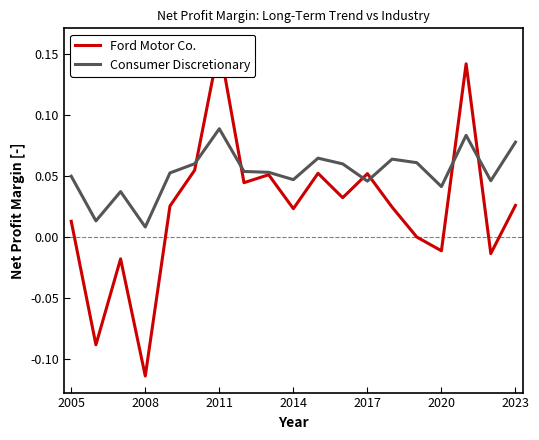

What is the maximum value for Consumer Discretionary?

0.1